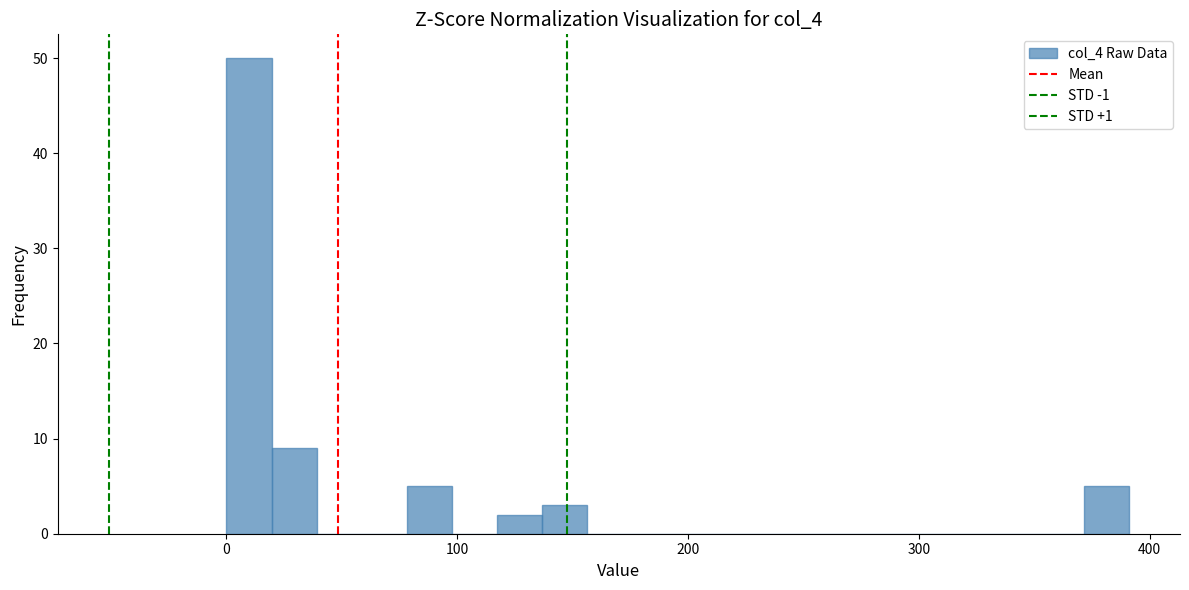

Read against the x-axis, roughly where is the centre of the tallest bar?

10